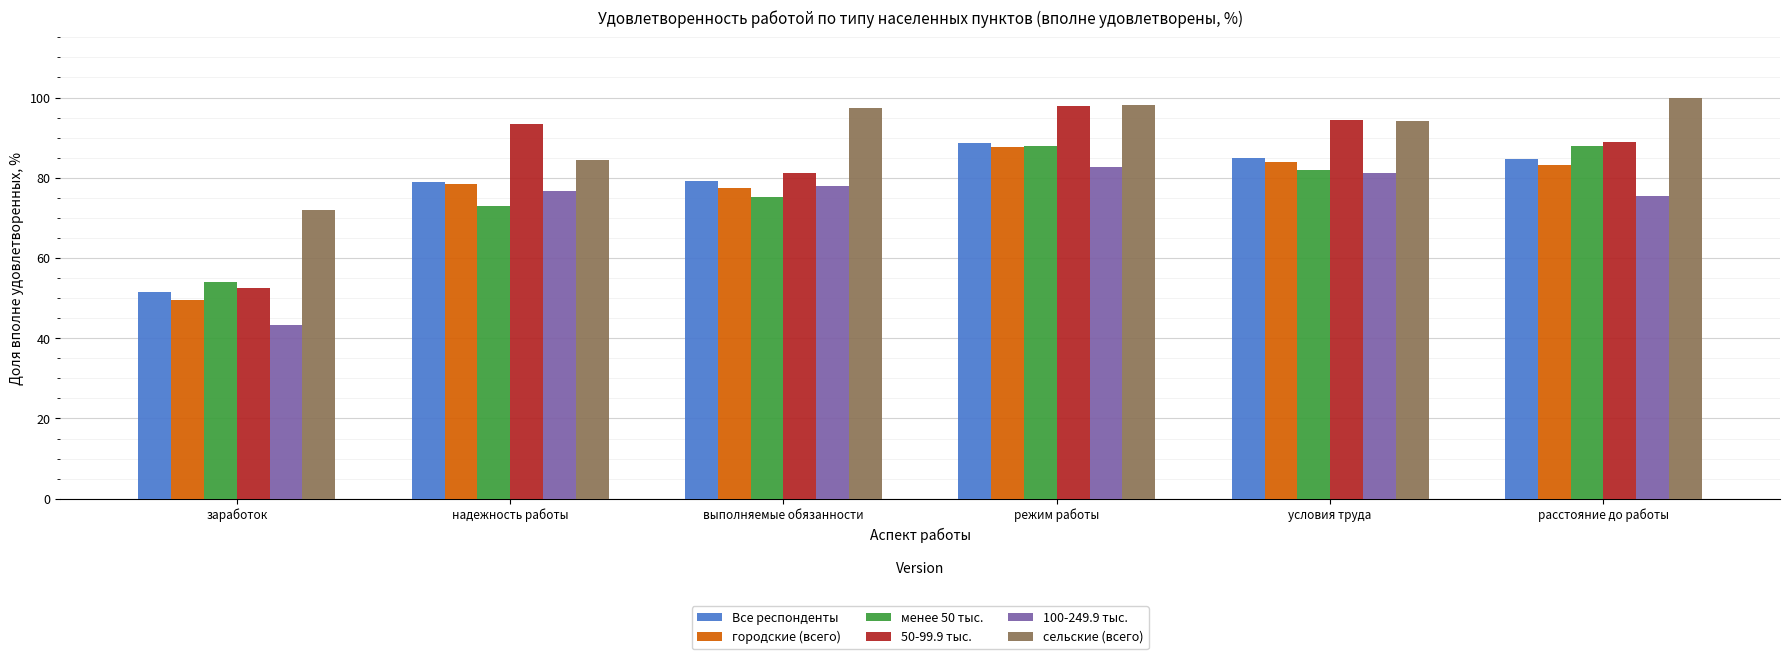

The 100-249.9 тыс. series shows 53.5 at надежность работы. True or false?

False